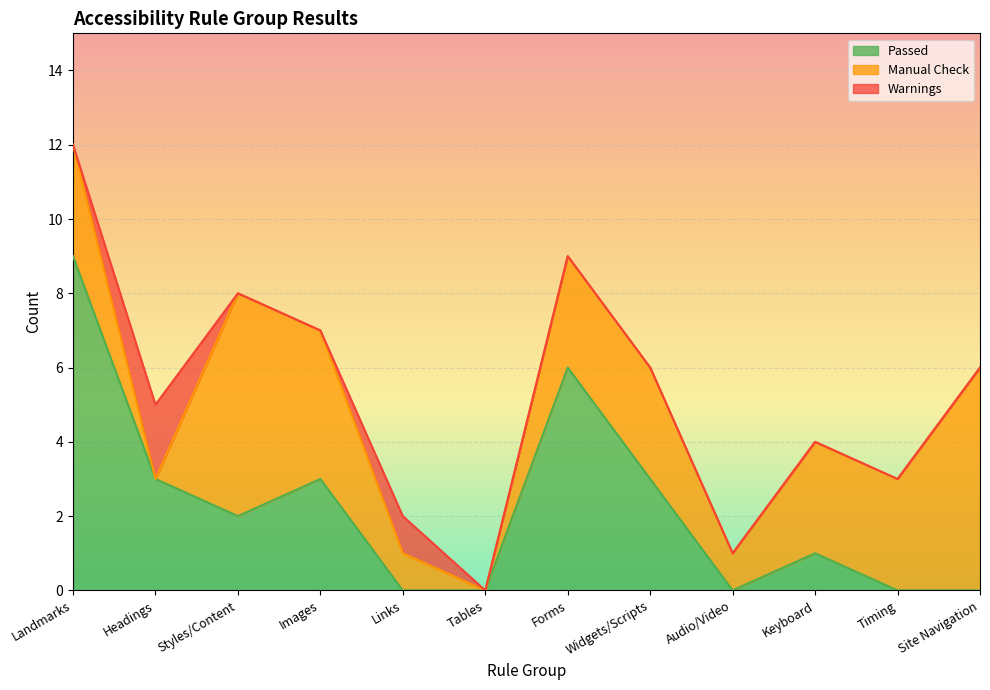

Count the number of data series in this chart.

3